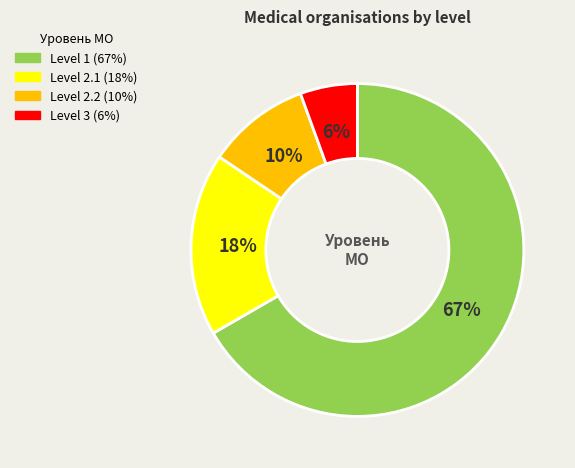

Does any single category account for the majority?

Yes